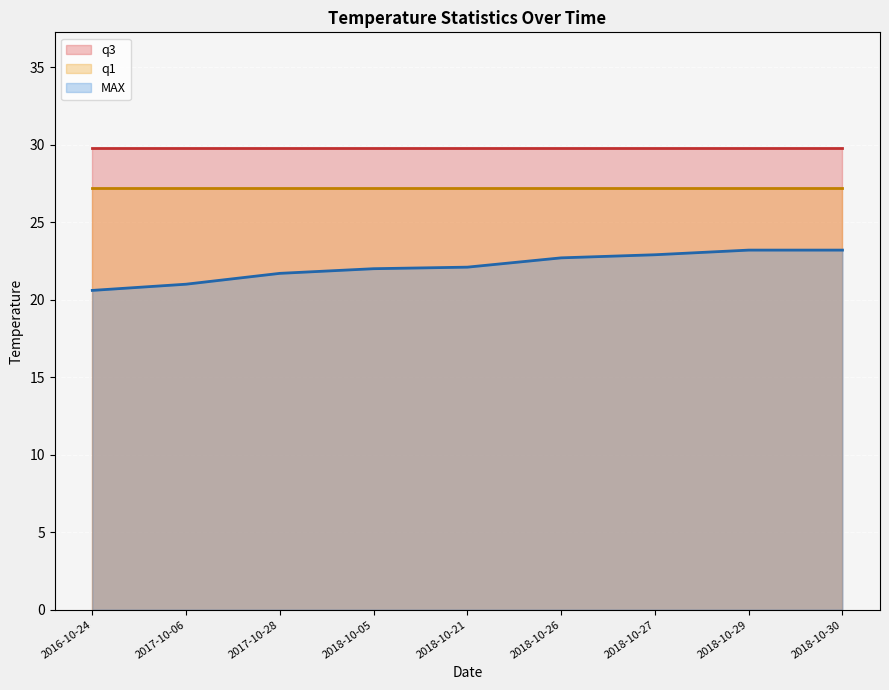

The value of MAX at 2018-10-21 is 22.1. True or false?

True